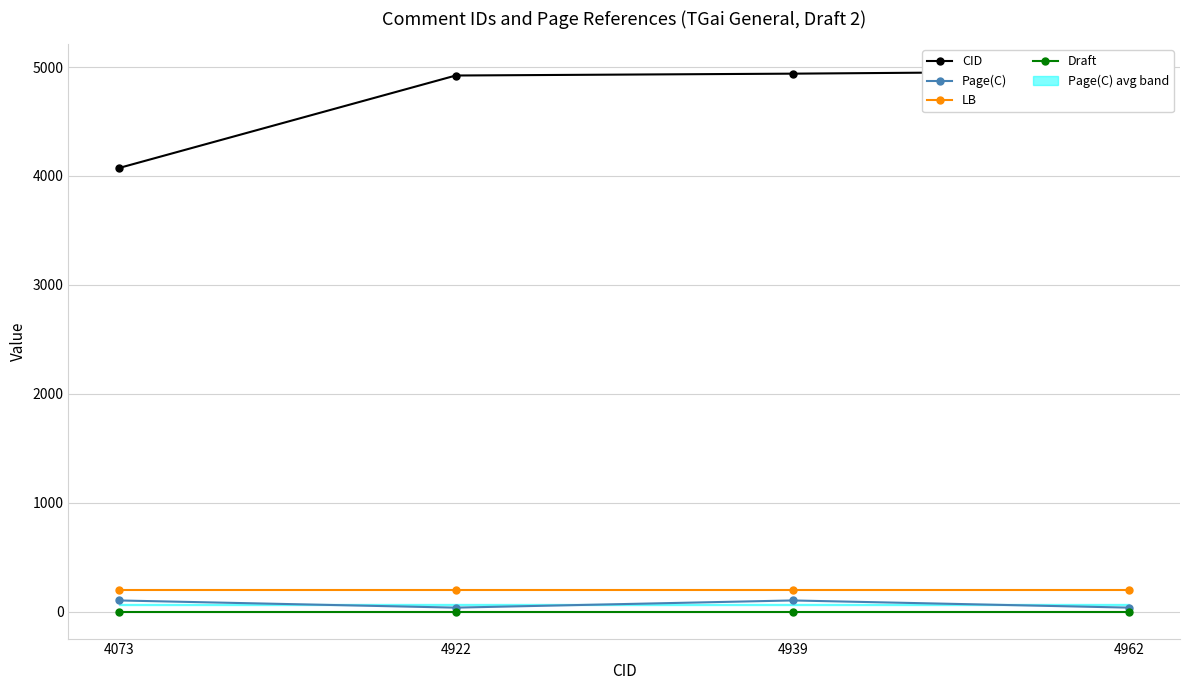

What is the spread (max minus min) of values at 4939?

4937